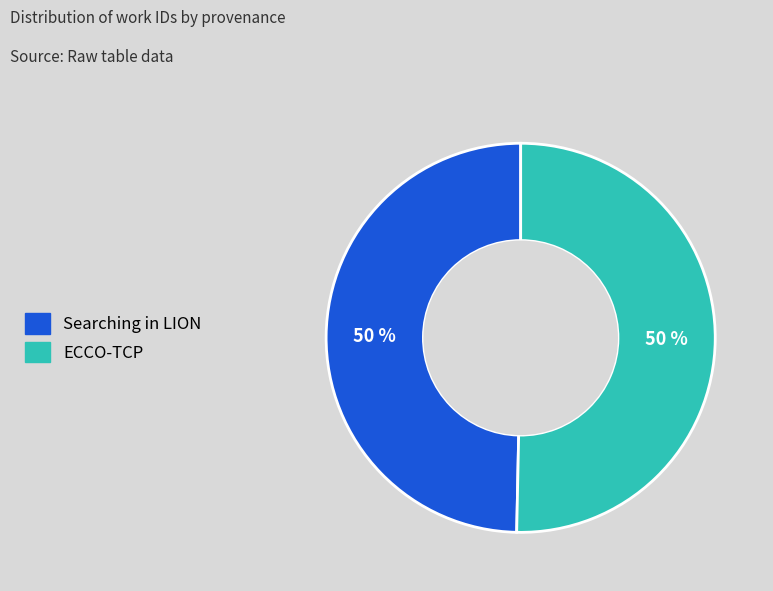

Is it true that Searching in LION is 50% of the pie?

True